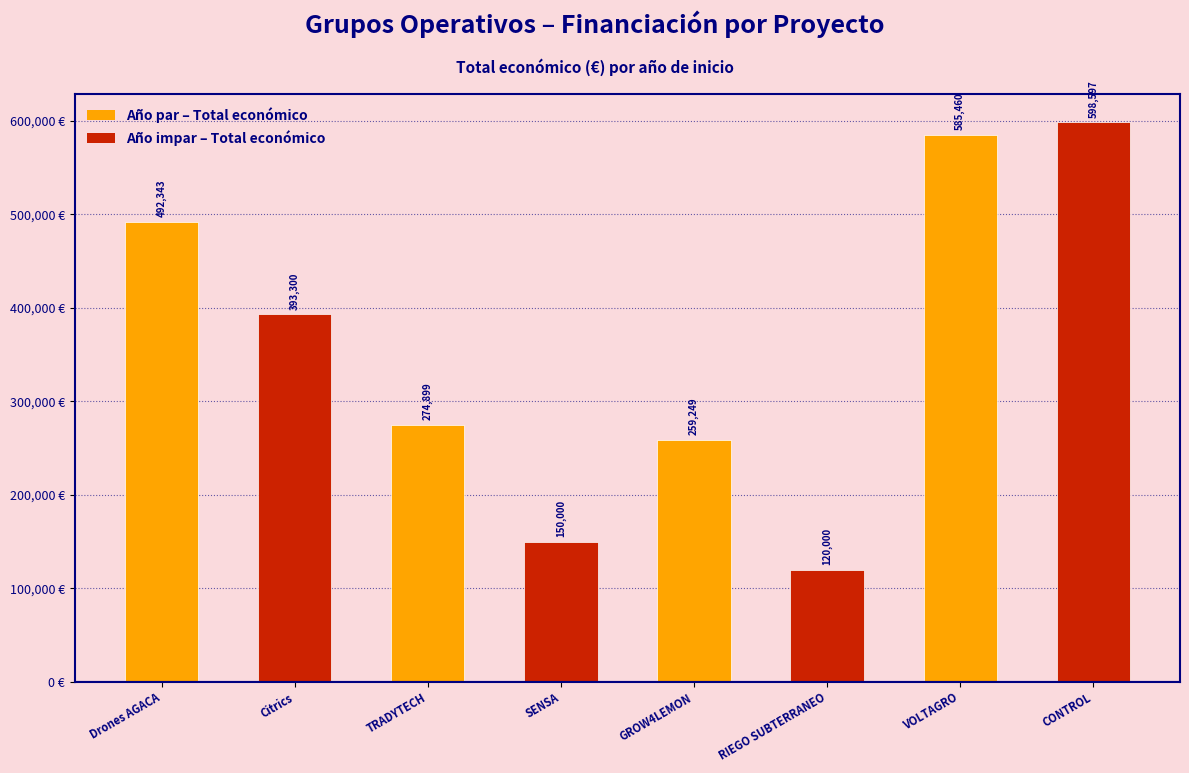

Rank the categories by value from highest to lowest.

CONTROL, VOLTAGRO, Drones AGACA, Citrics, TRADYTECH, GROW4LEMON, SENSA, RIEGO SUBTERRANEO